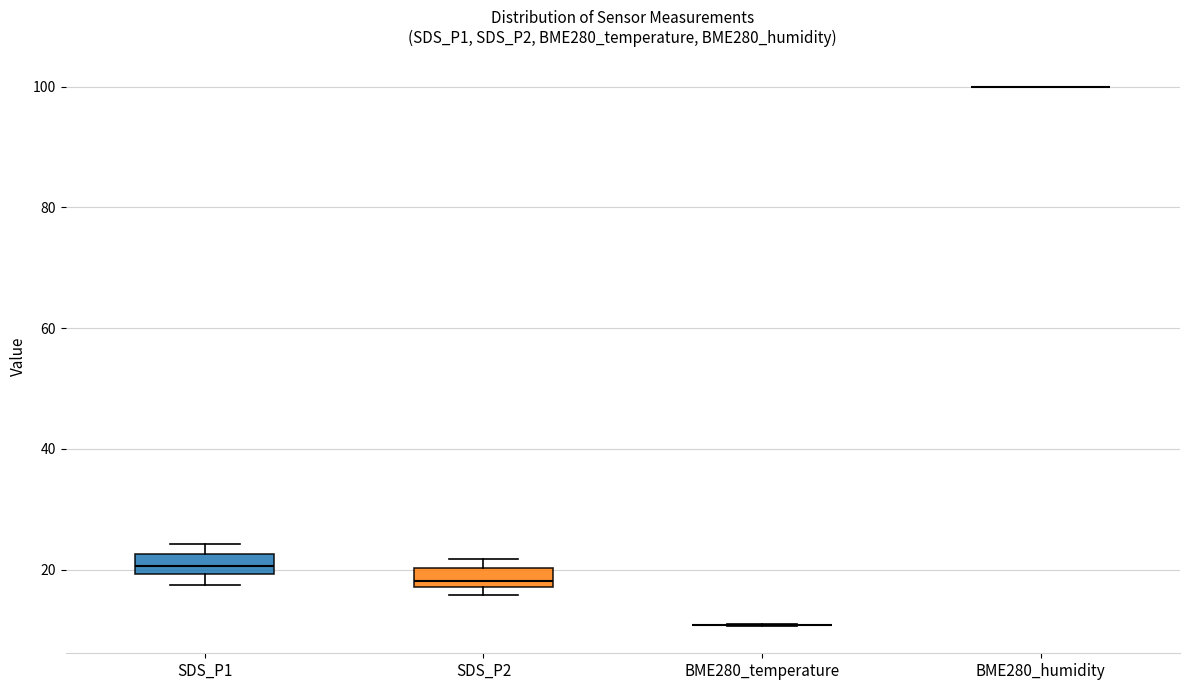

Reading left to right, read every box against the y-axis: the position of its median line, the range the box covers, and the ends of its whiskers. The values are not printed on the chart, so give them approximately, as read against the axis.

SDS_P1: median 20 (inside the box), box 20 to 22, whiskers 18 to 24
SDS_P2: median 18 (just above the box's lower edge), box 18 to 20, whiskers 16 to 22
BME280_temperature: box collapsed to a line at 10, whiskers 10 to 10
BME280_humidity: box collapsed to a line at 100, whiskers 100 to 100